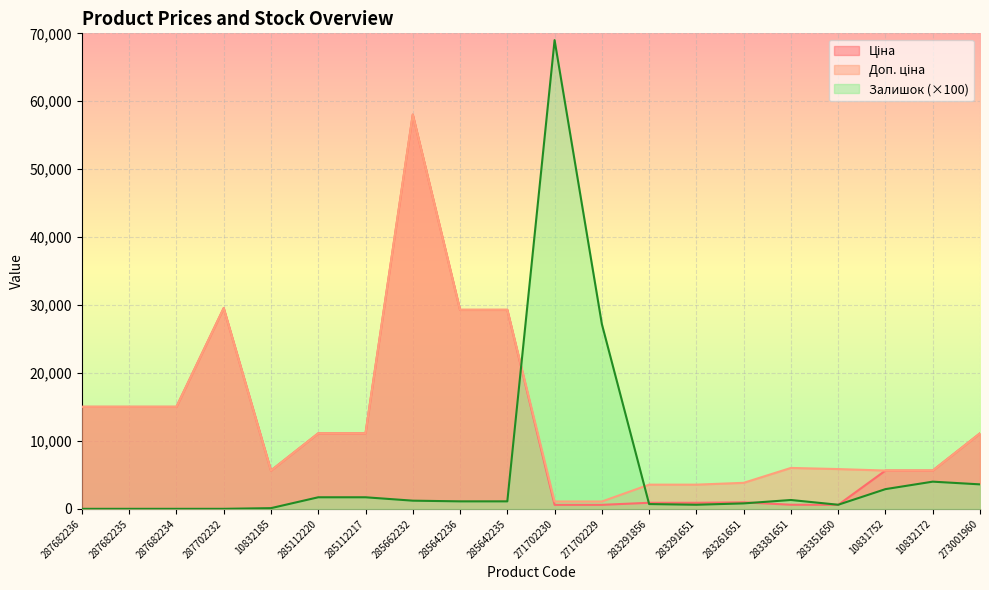

The Залишок series shows 1300.0 at 283381651. True or false?

True